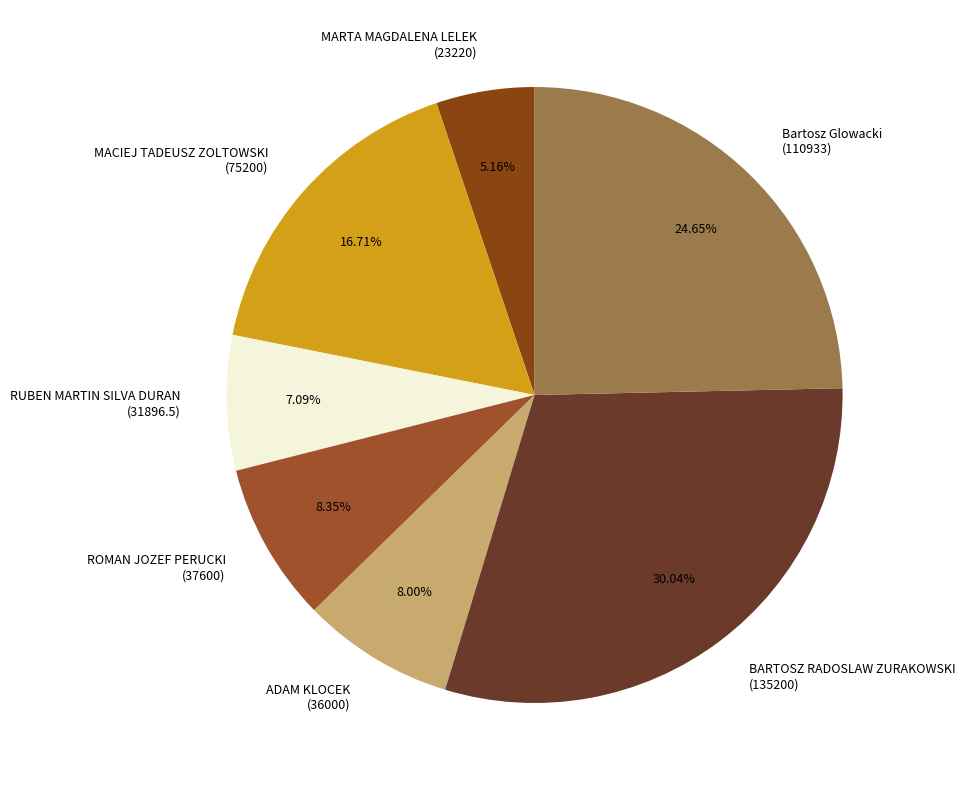

Combined, do Bartosz Glowacki and BARTOSZ RADOSLAW ZURAKOWSKI account for over 50%?

Yes